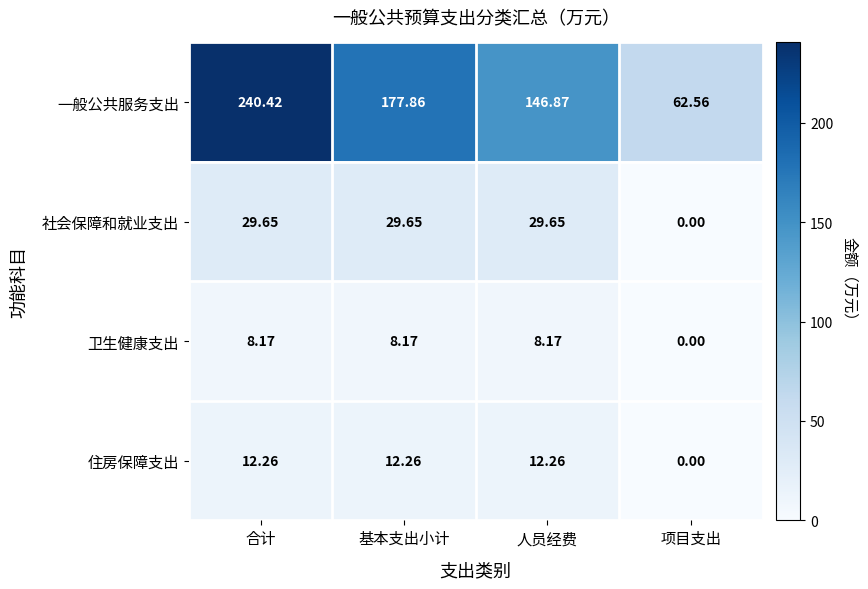

At which label is 社会保障和就业支出 closest to 14?

项目支出